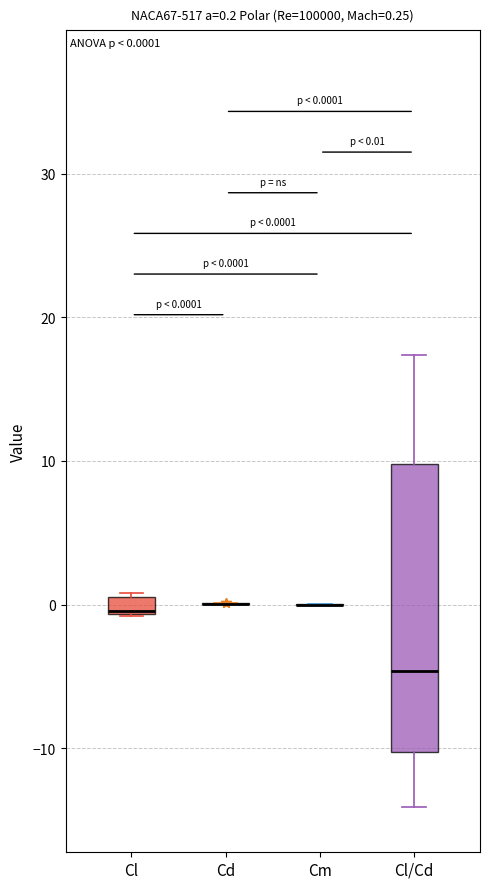

Comparing the boxes themselves (not the whiskers), which one is the tallest?

Cl/Cd